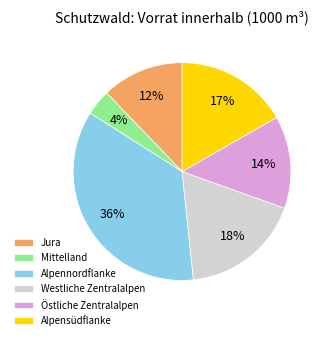

Between Östliche Zentralalpen and Alpensüdflanke, which is larger?

Alpensüdflanke